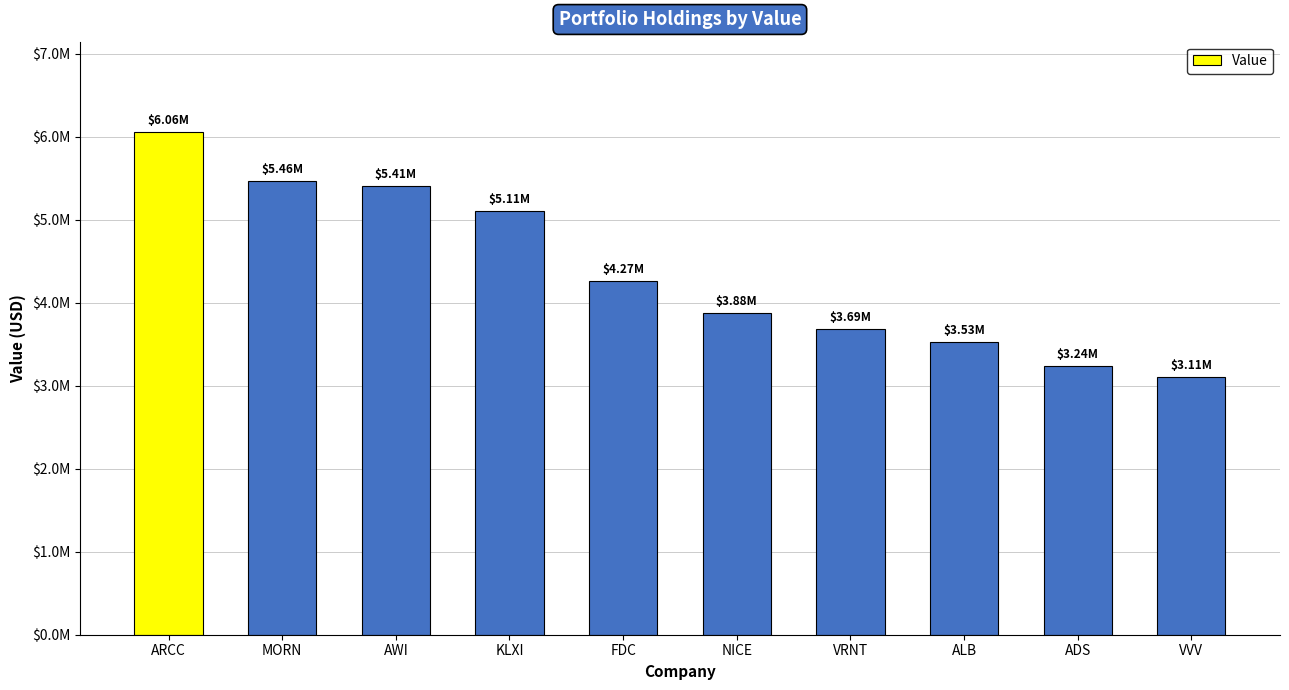

What position from the right is FDC?

6